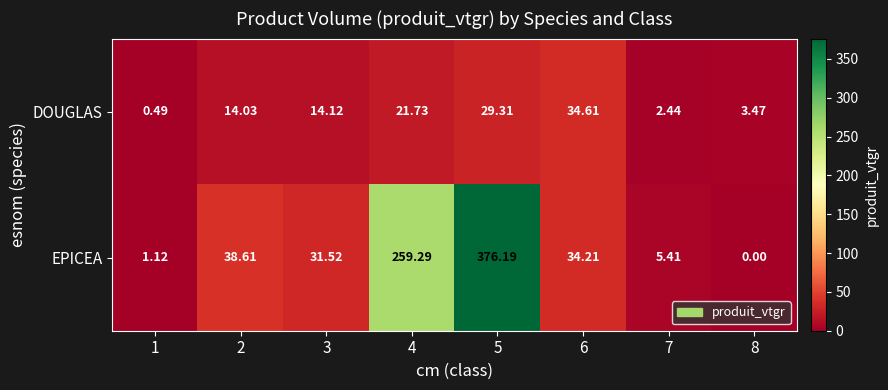

Which series has the largest total across all categories?

EPICEA